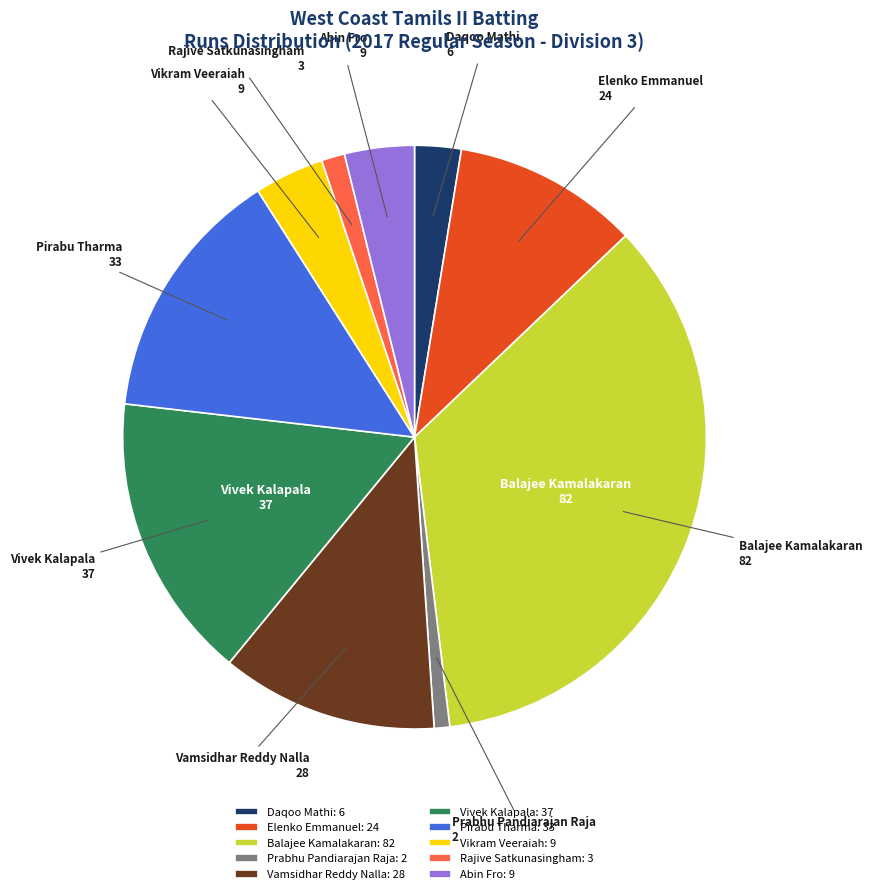

Does Daqoo Mathi represent more than half of the total?

No